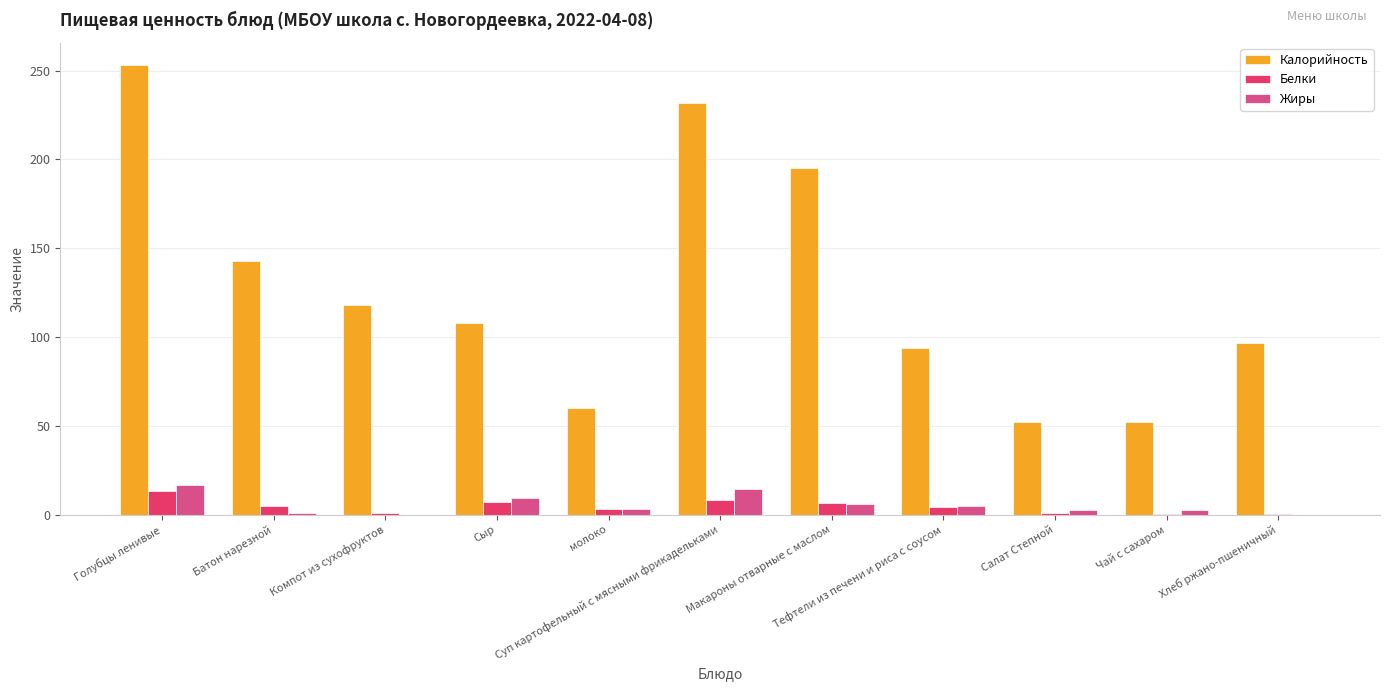

What is the maximum value for Жиры?

16.9